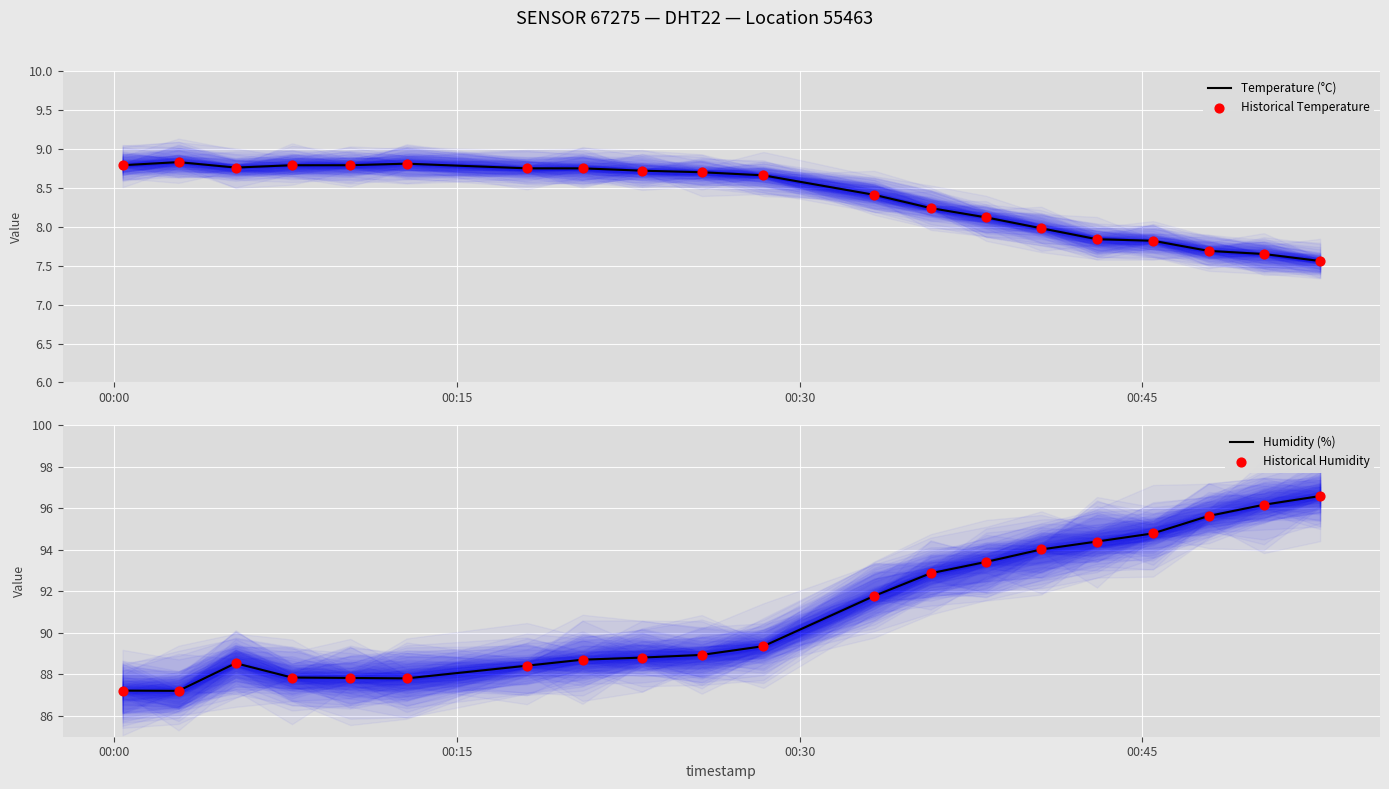

What is the highest value of the Humidity (%) series?

96.6